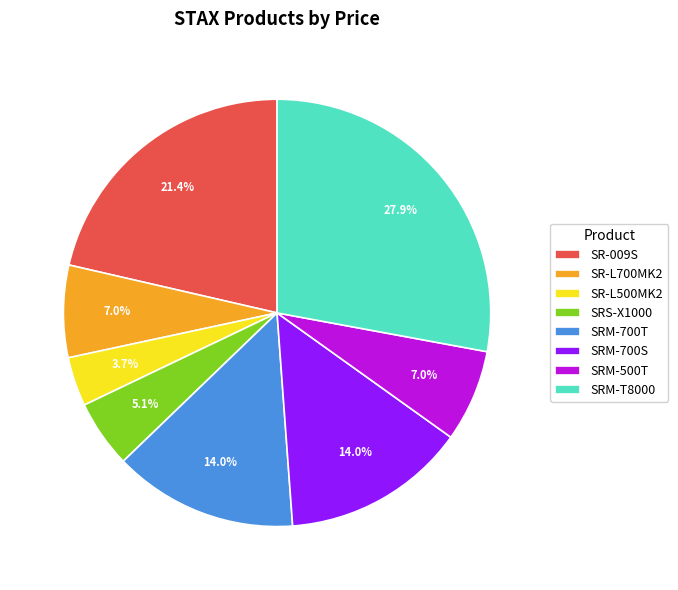

What percentage is the SR-L700MK2 slice, to the nearest percent?

7%